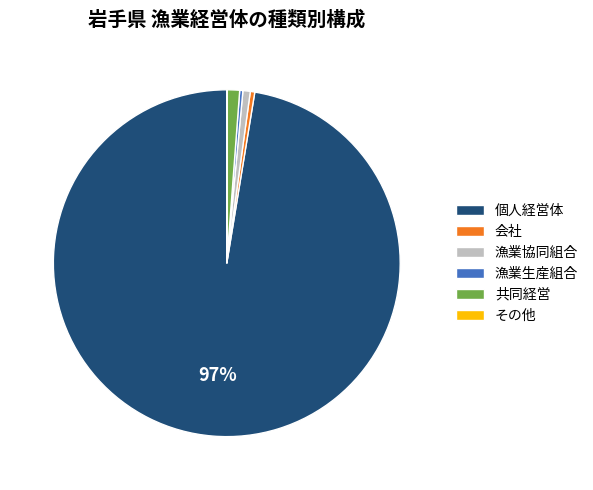

The 個人経営体 slice represents 97% of the pie. True or false?

True